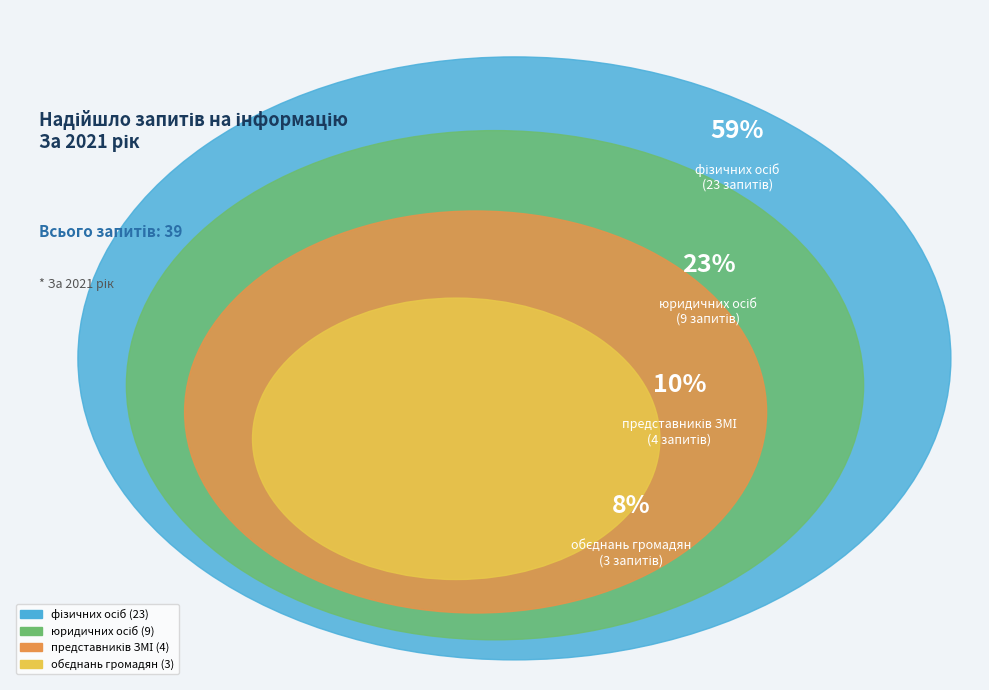

To the nearest percent, what percentage of the pie is фізичних осіб?

59%